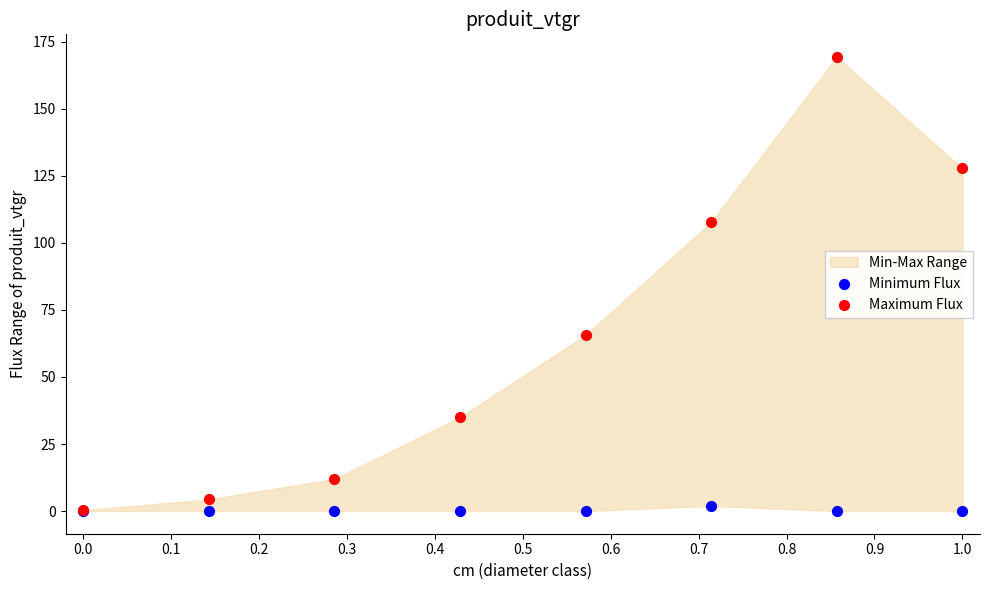

In the Maximum Flux series, what Y value is closest to 84?

65.6